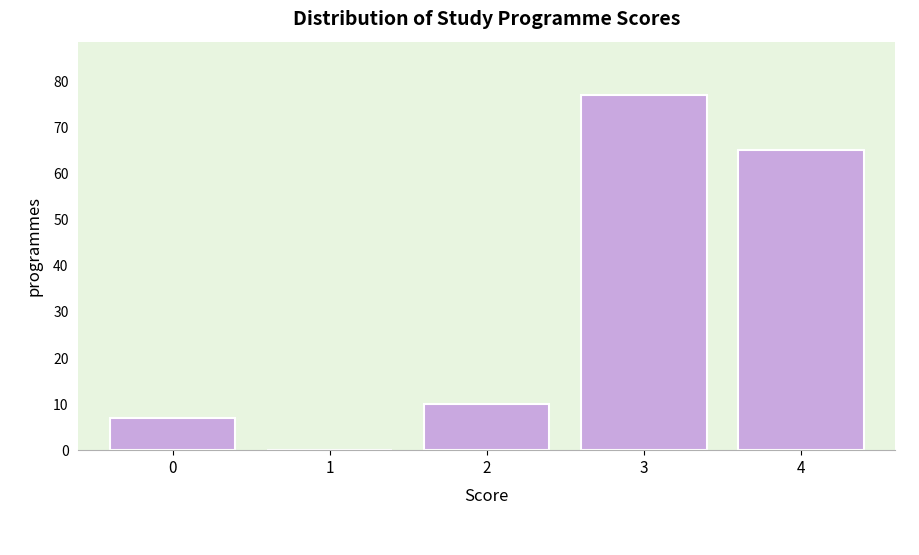

Reading right to left, what are all the values shown in this chart?

4=65	3=77	2=10	1=0	0=7